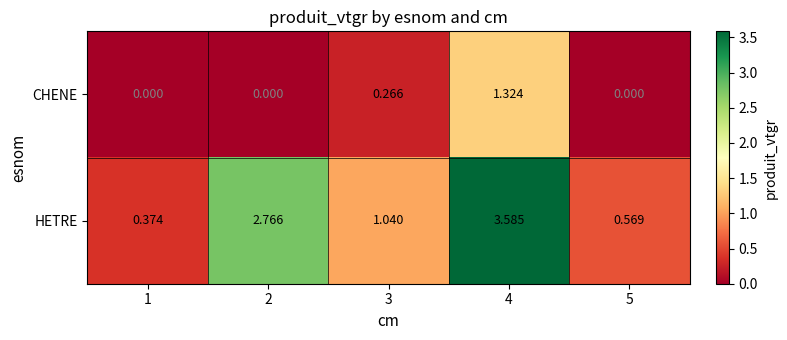

Is the value of CHENE at 5 greater than the value of HETRE at 1?

No